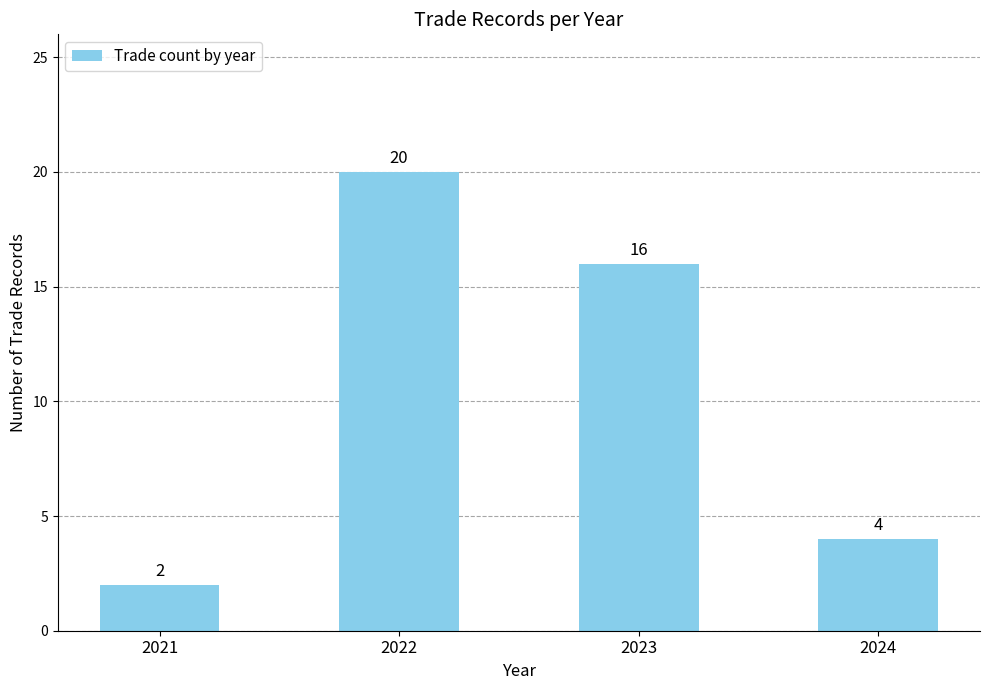

What is the value of the 3rd bar from the left?

16